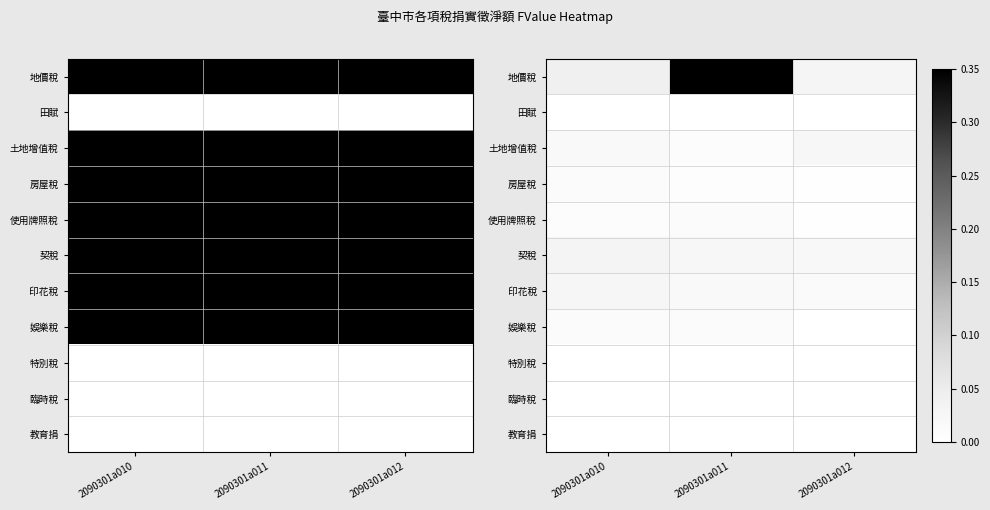

At which category is the sum across all series the highest?

2090301a011